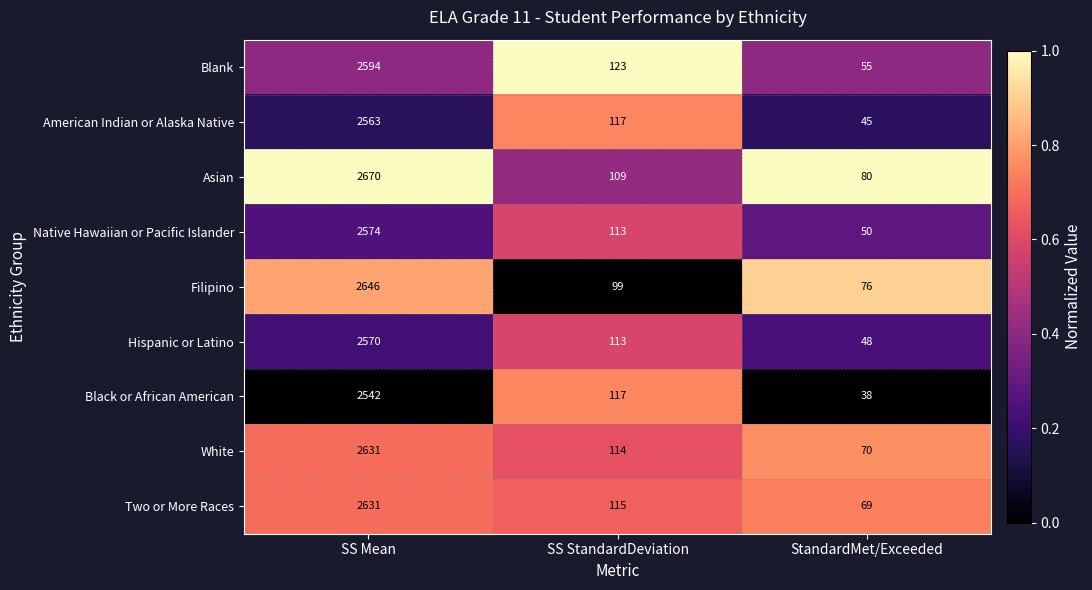

Which category has the highest value across all series?

SS Mean